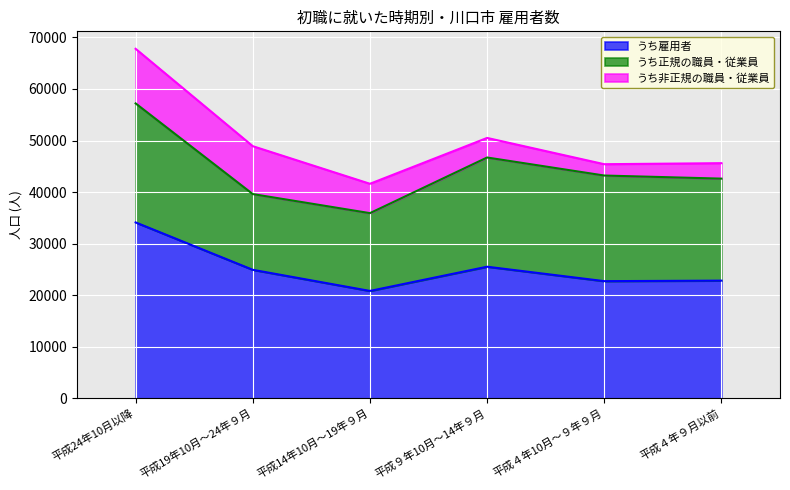

Where is うち正規の職員・従業員 nearest to the value 18900?

平成４年９月以前